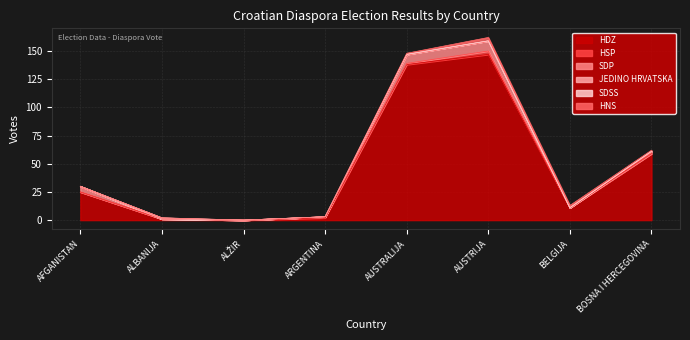

How many distinct data groups are displayed?

6